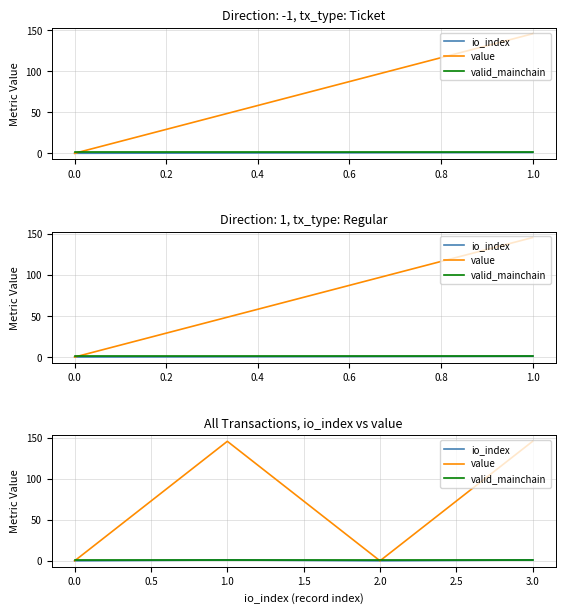

What is the average value of the io_index series?

0.5